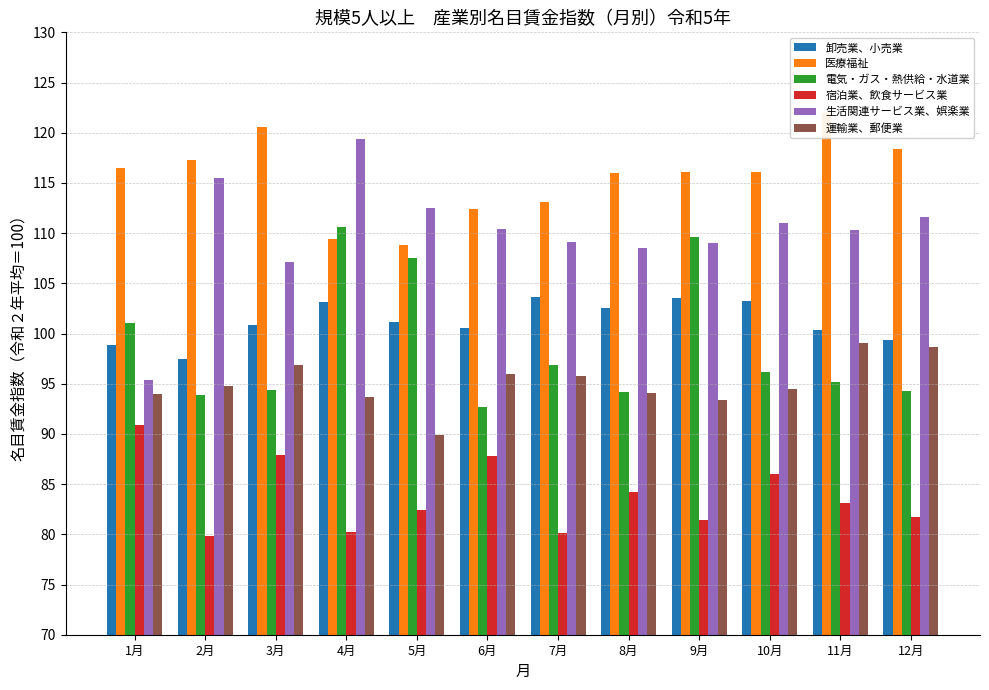

What is the highest value of the 電気・ガス・熱供給・水道業 series?

110.6